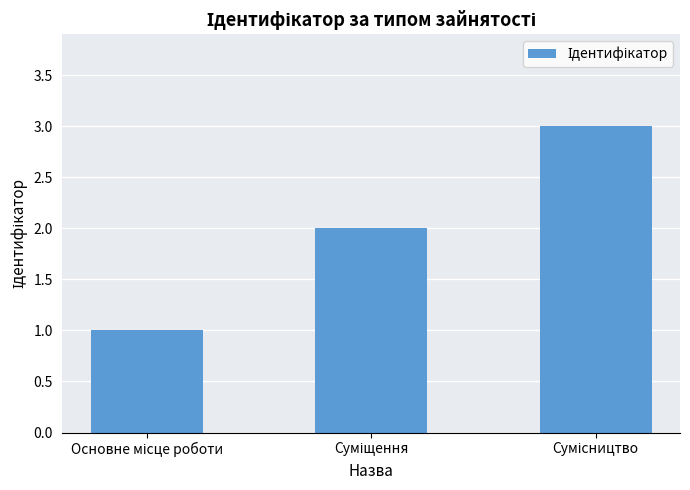

What is the maximum value shown in the chart?

3